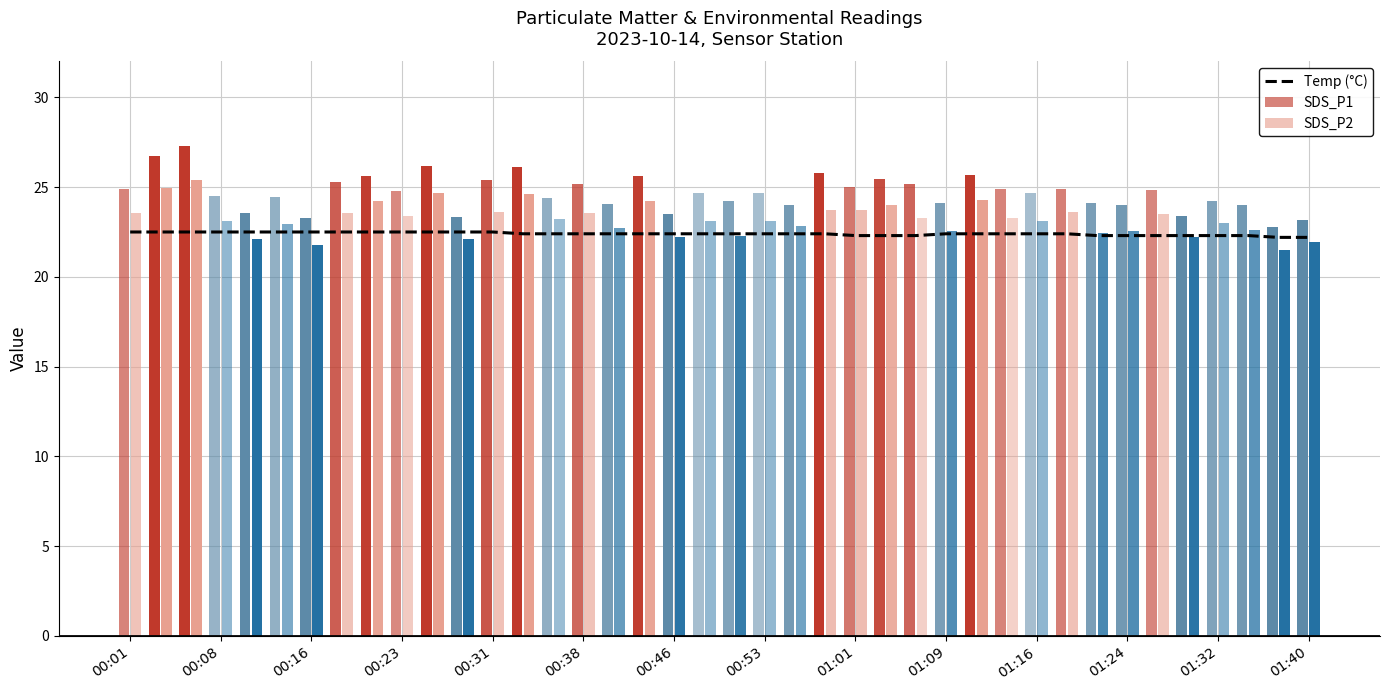

True or false: Temp (°C) has a value of 22.5 at 00:08.

True